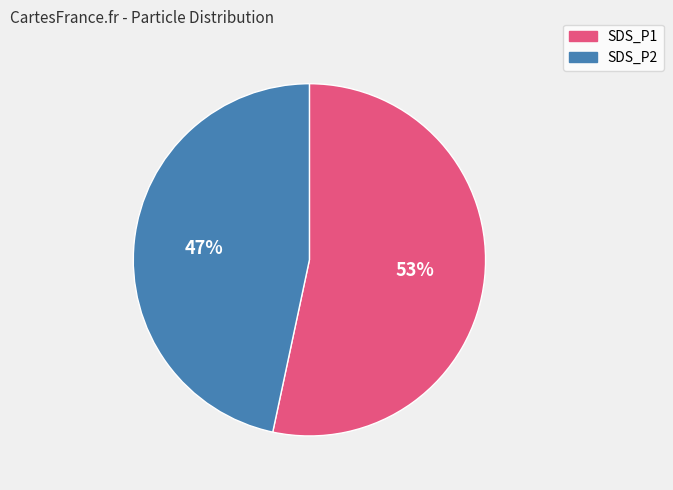

Combined, do SDS_P1 and SDS_P2 account for over 50%?

Yes